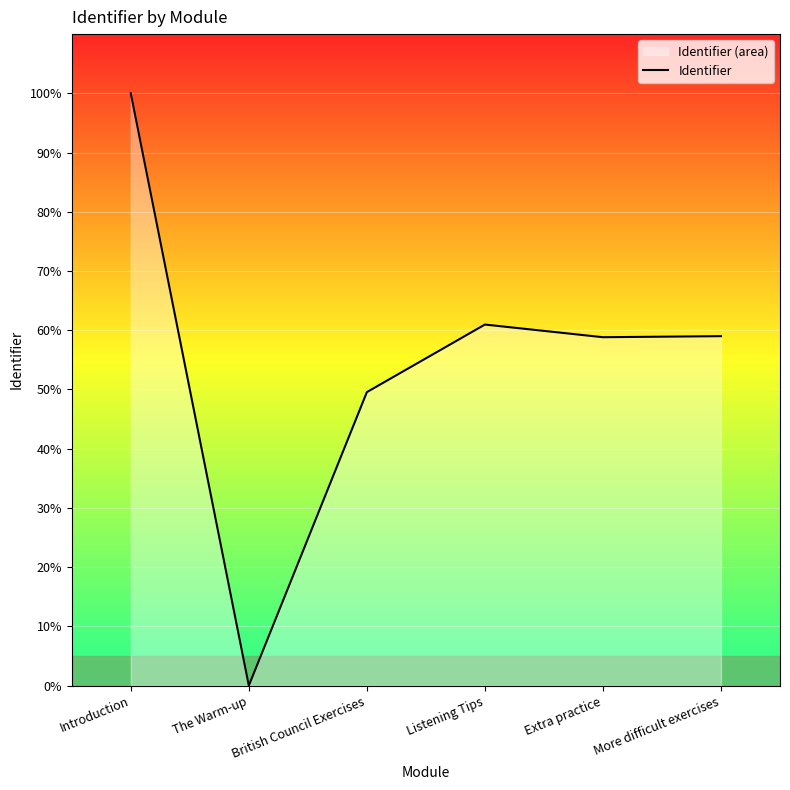

List the labels in order of value, smallest first.

The Warm-up, British Council Exercises, Extra practice, More difficult exercises, Listening Tips, Introduction